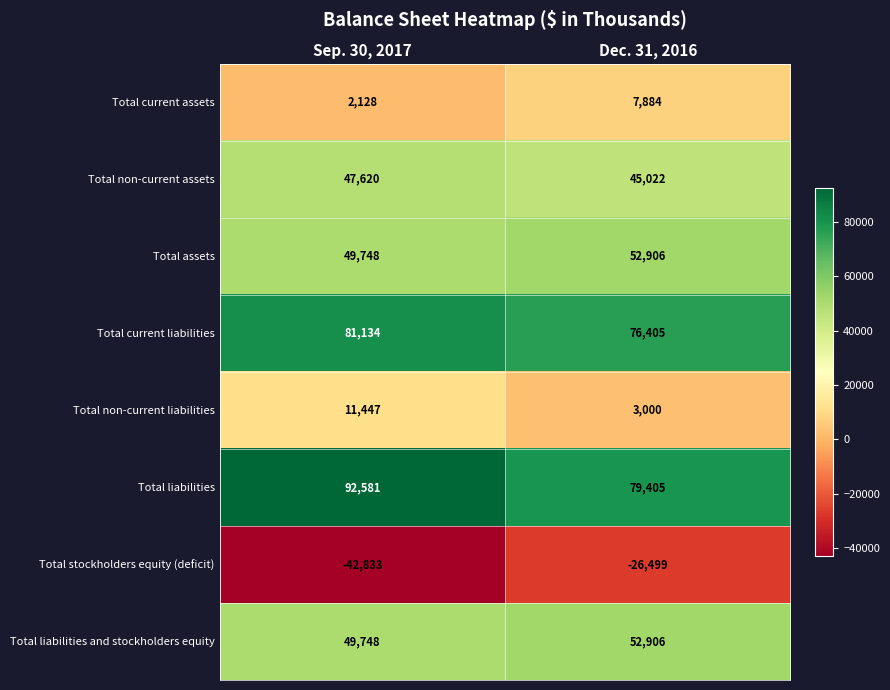

Which series has the widest spread of values?

Total stockholders equity (deficit)